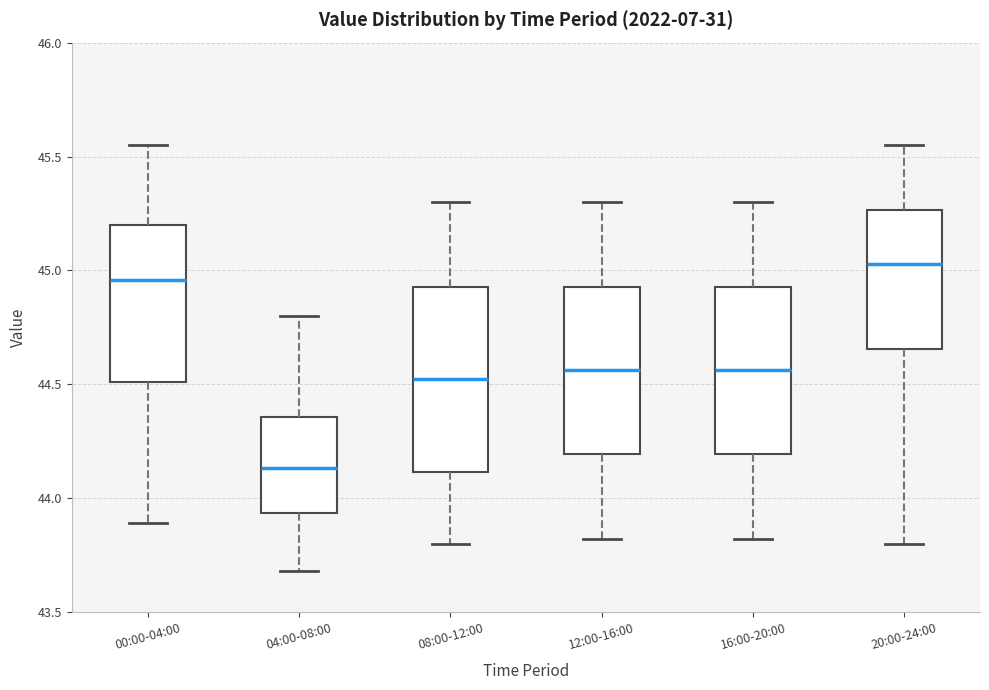

Which box has the lowest median line?

04:00-08:00